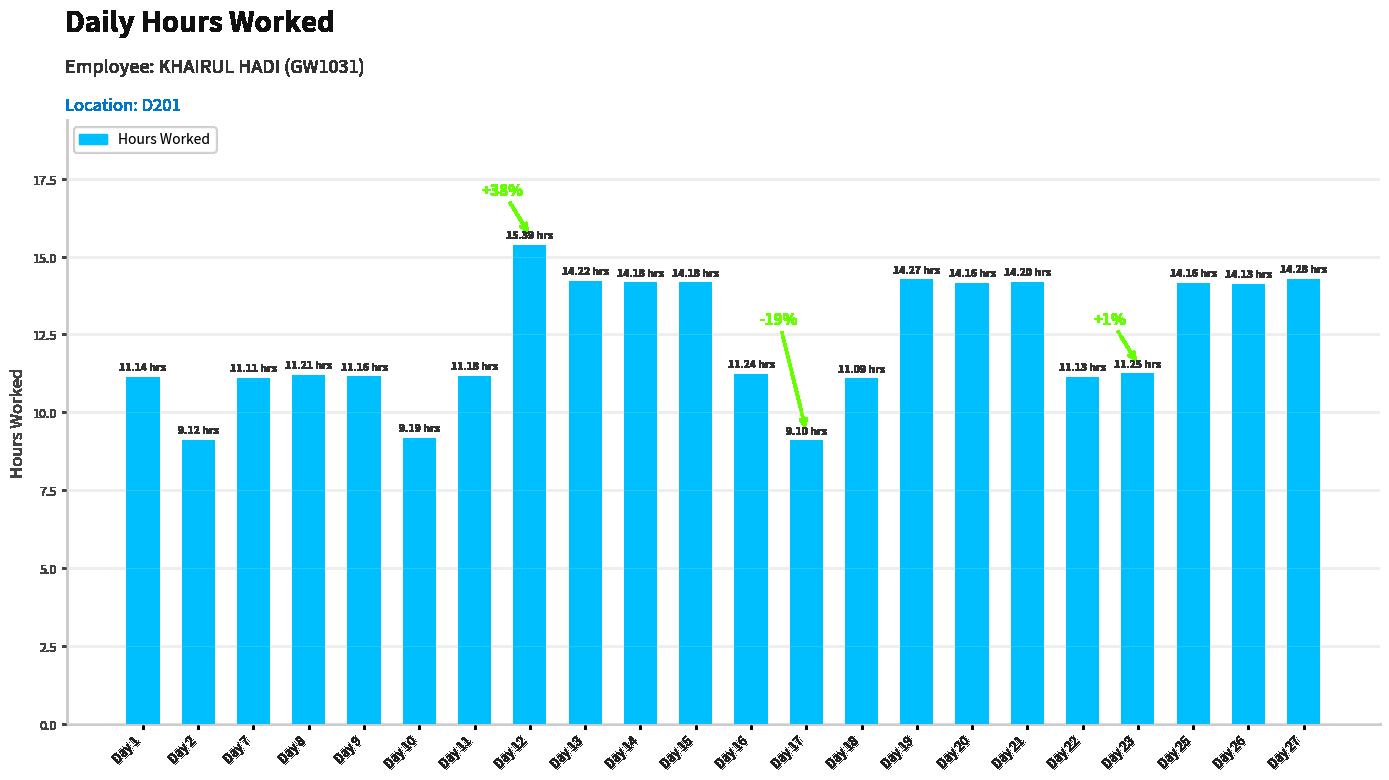

How many values are below 11?

3